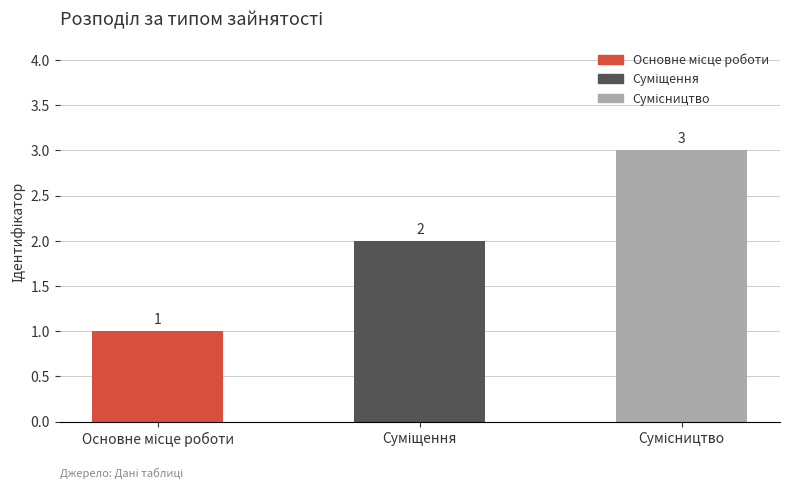

What is the maximum value shown in the chart?

3